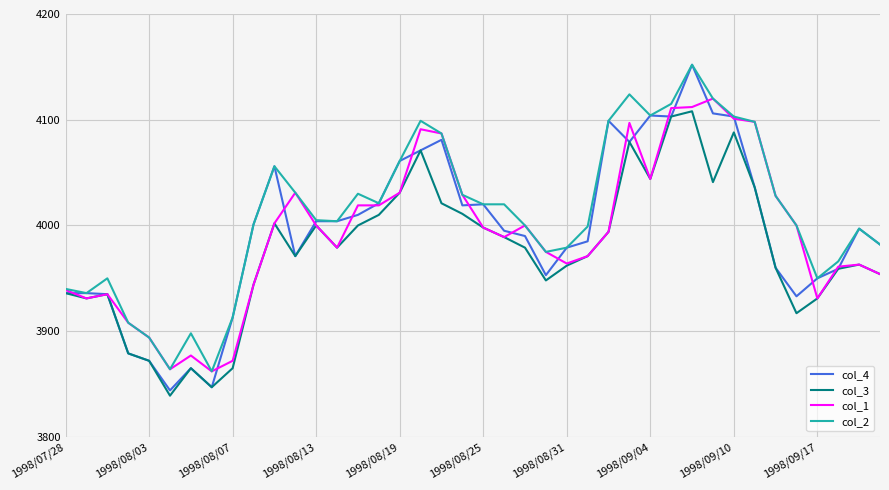

How many distinct data groups are displayed?

4